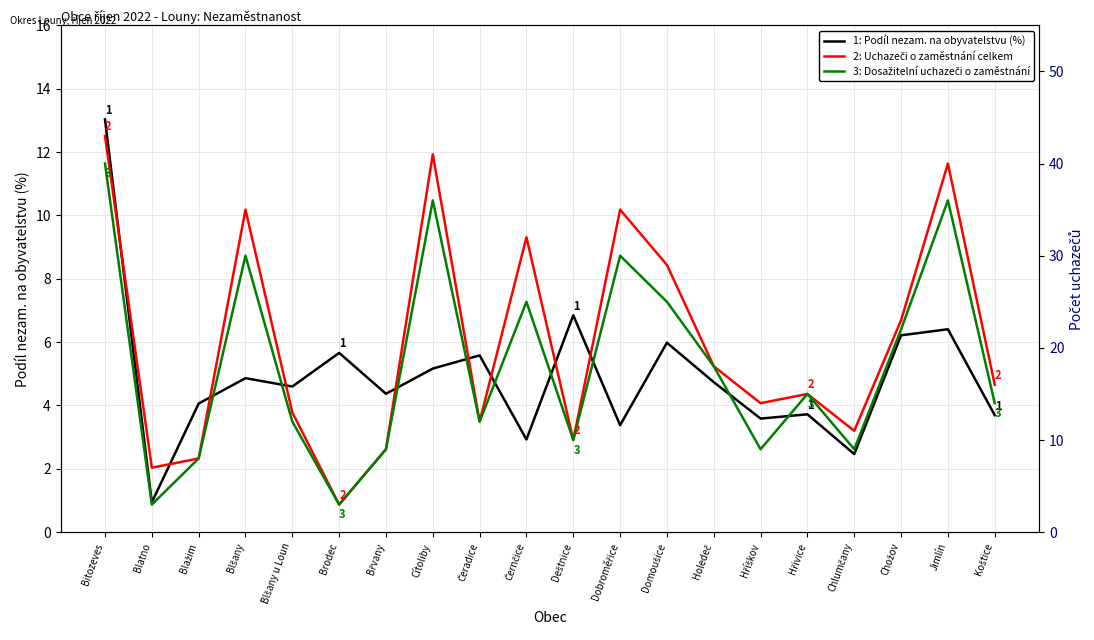

Which series has the widest spread of values?

2: Uchazeči o zaměstnání celkem